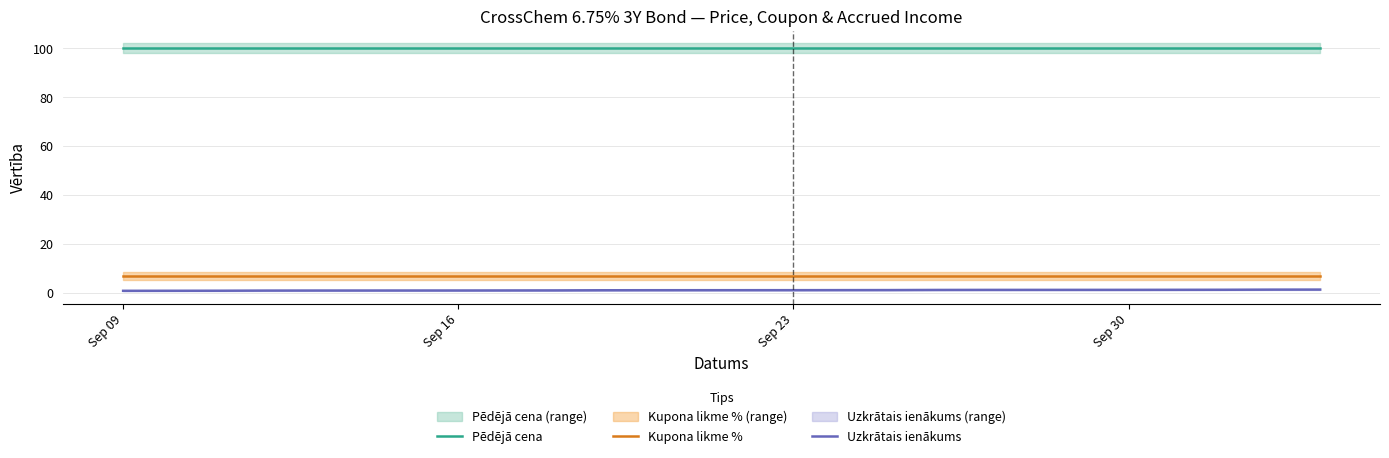

True or false: Kupona likme % and Uzkrātais ienākums cross at least once.

False